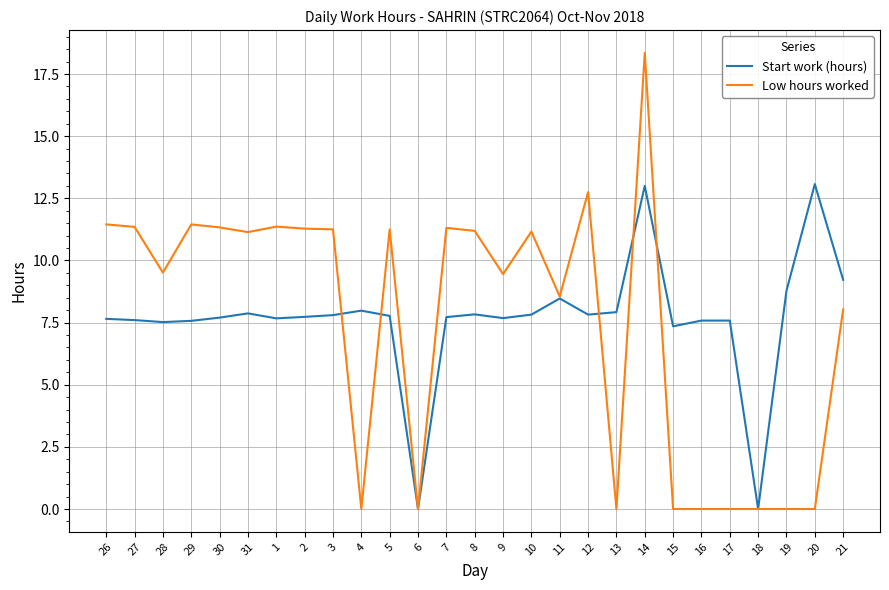

True or false: Low hours worked and Start work (hours) intersect in this chart.

True